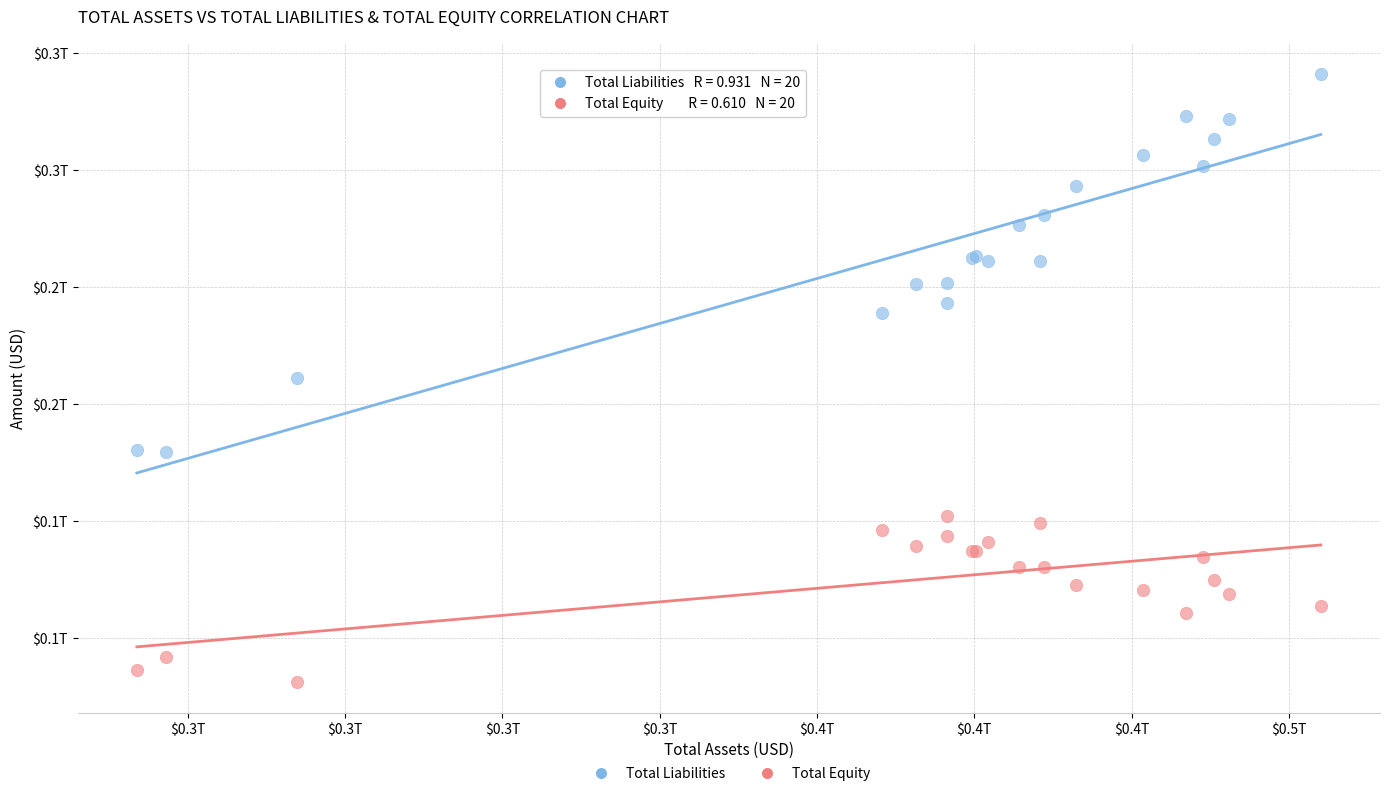

What are all the series names shown in the legend?

Total Liabilities, Total Equity